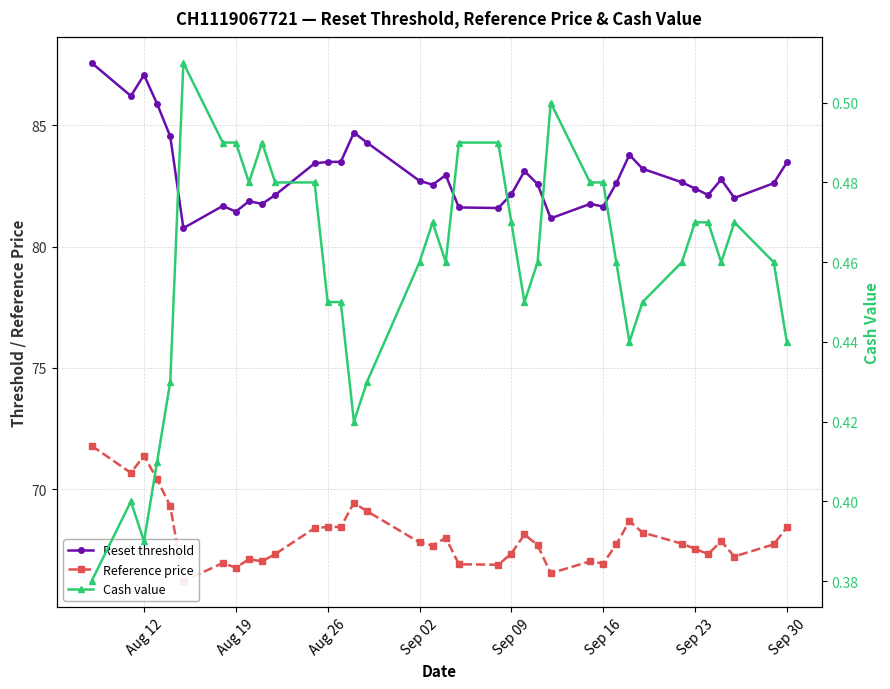

Rank the series at Sep 23 from highest to lowest value.

Reset threshold, Reference price, Cash value